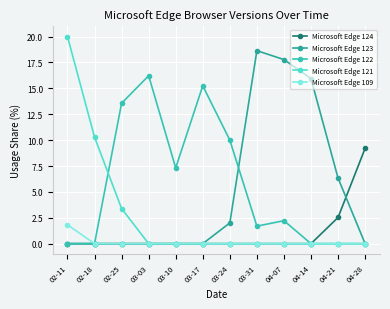

What is the difference between the highest and lowest values at 04-28?

9.2